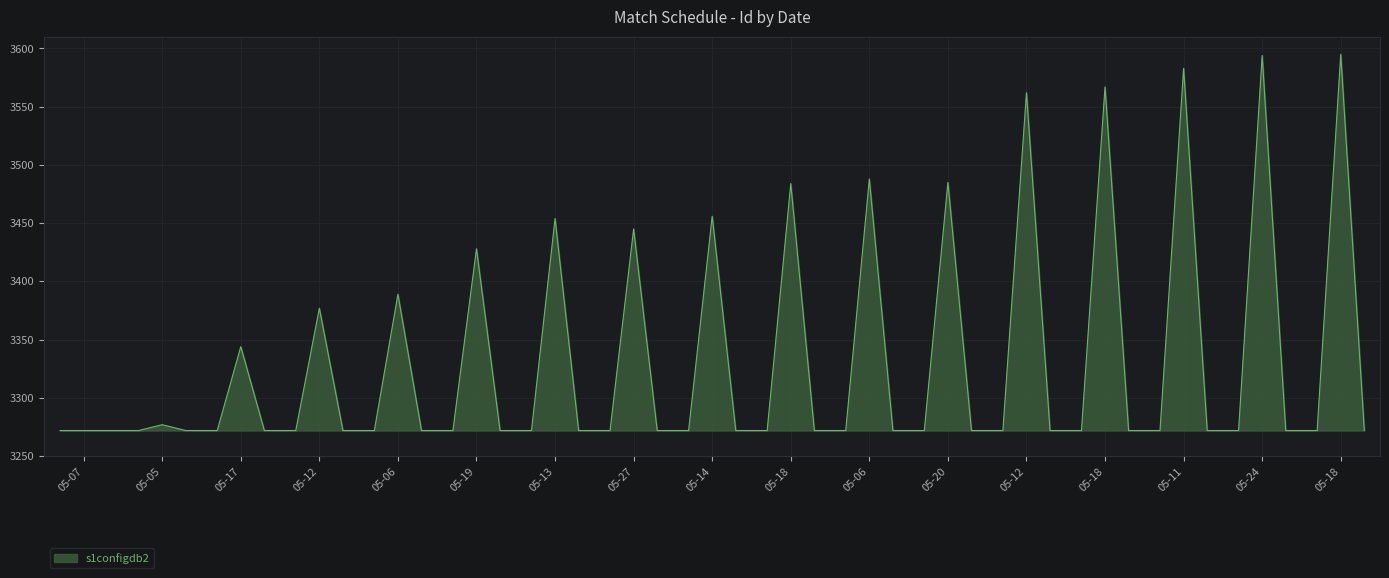

Does the chart display data point markers on the line(s)?

No